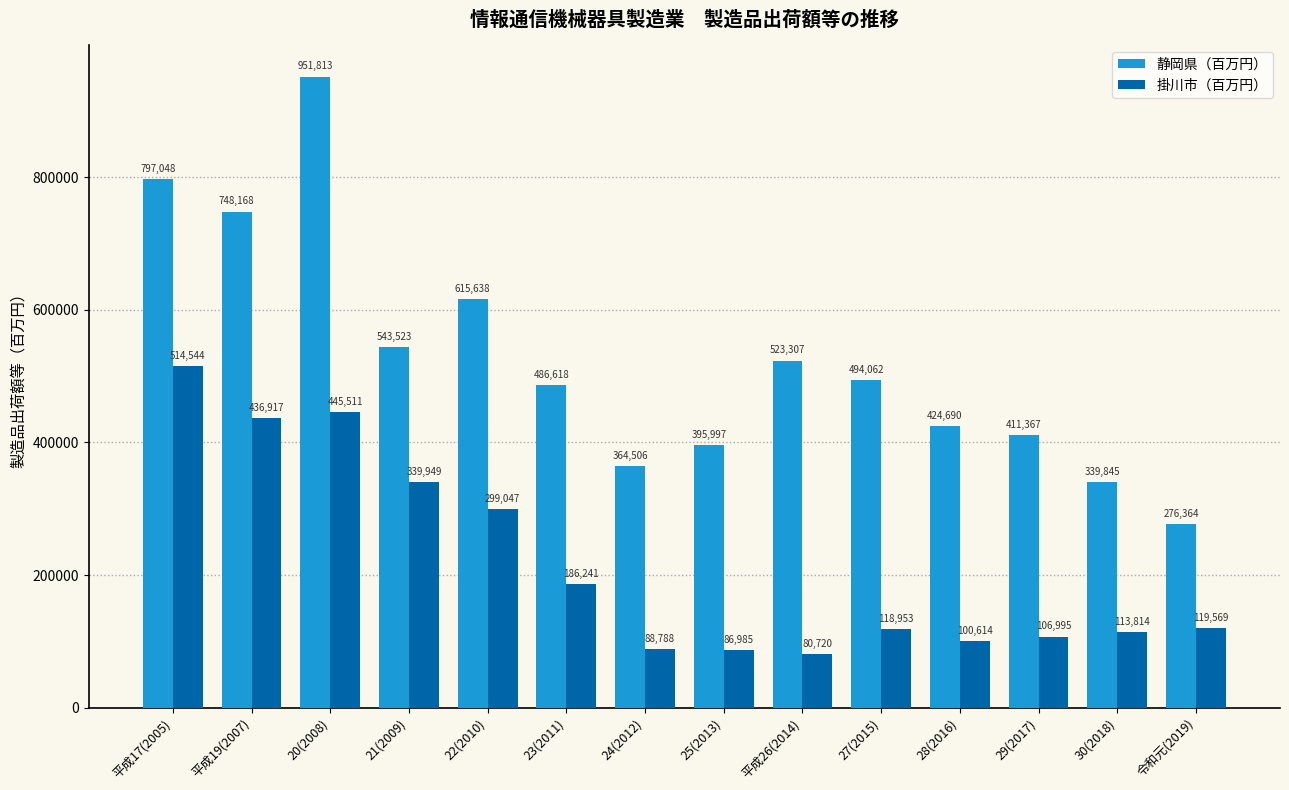

What is the difference between the highest and lowest values at 平成19(2007)?

311251.0